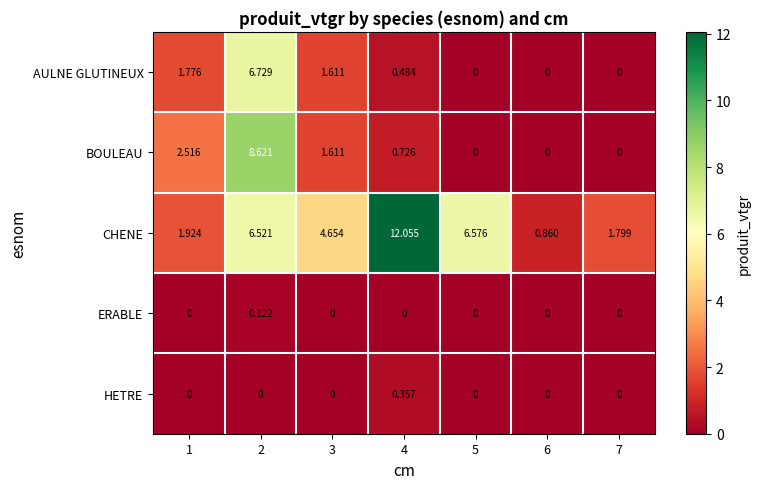

Which series has the largest total across all categories?

CHENE